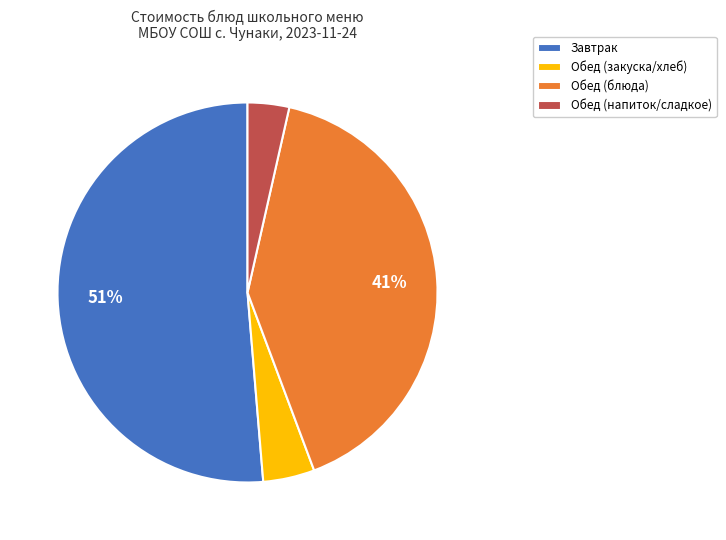

Does any single category account for the majority?

Yes